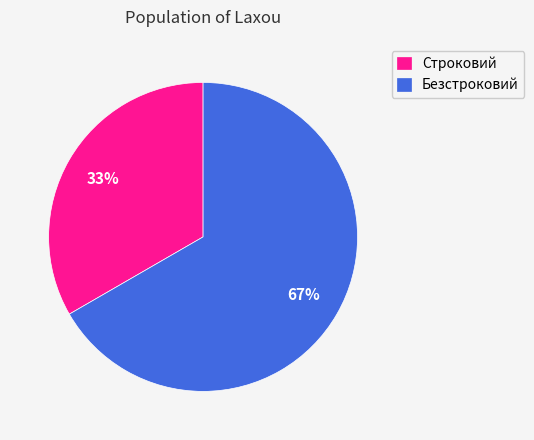

Is the sum of Строковий and Безстроковий greater than half?

Yes